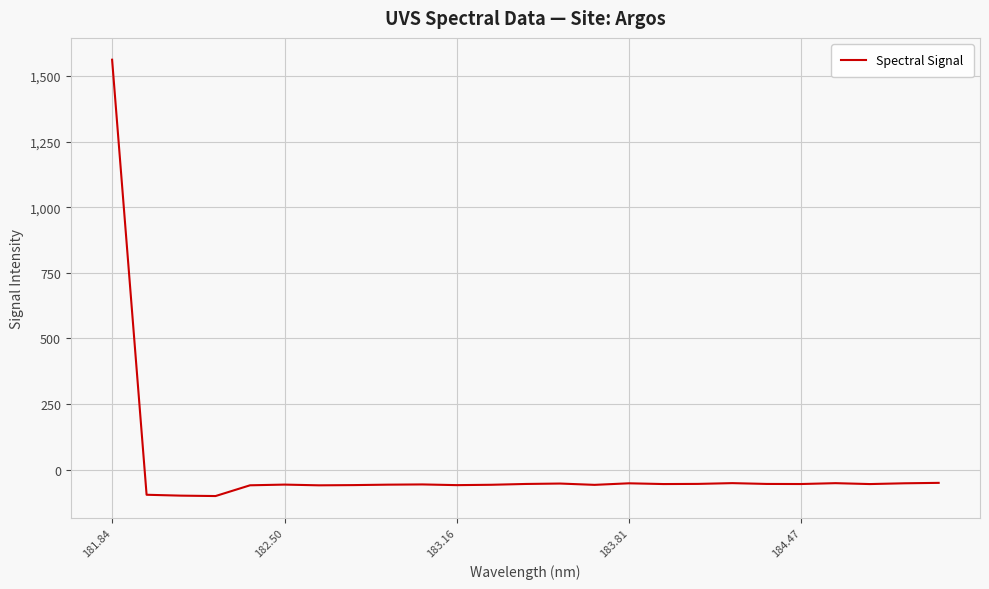

What is the greatest value displayed?

1562.2